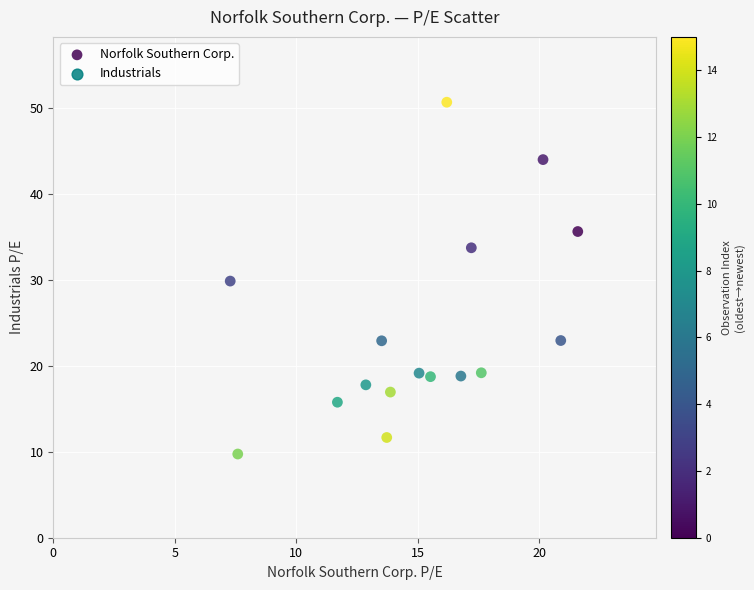

What is the range of X values (max minus min)?

14.3